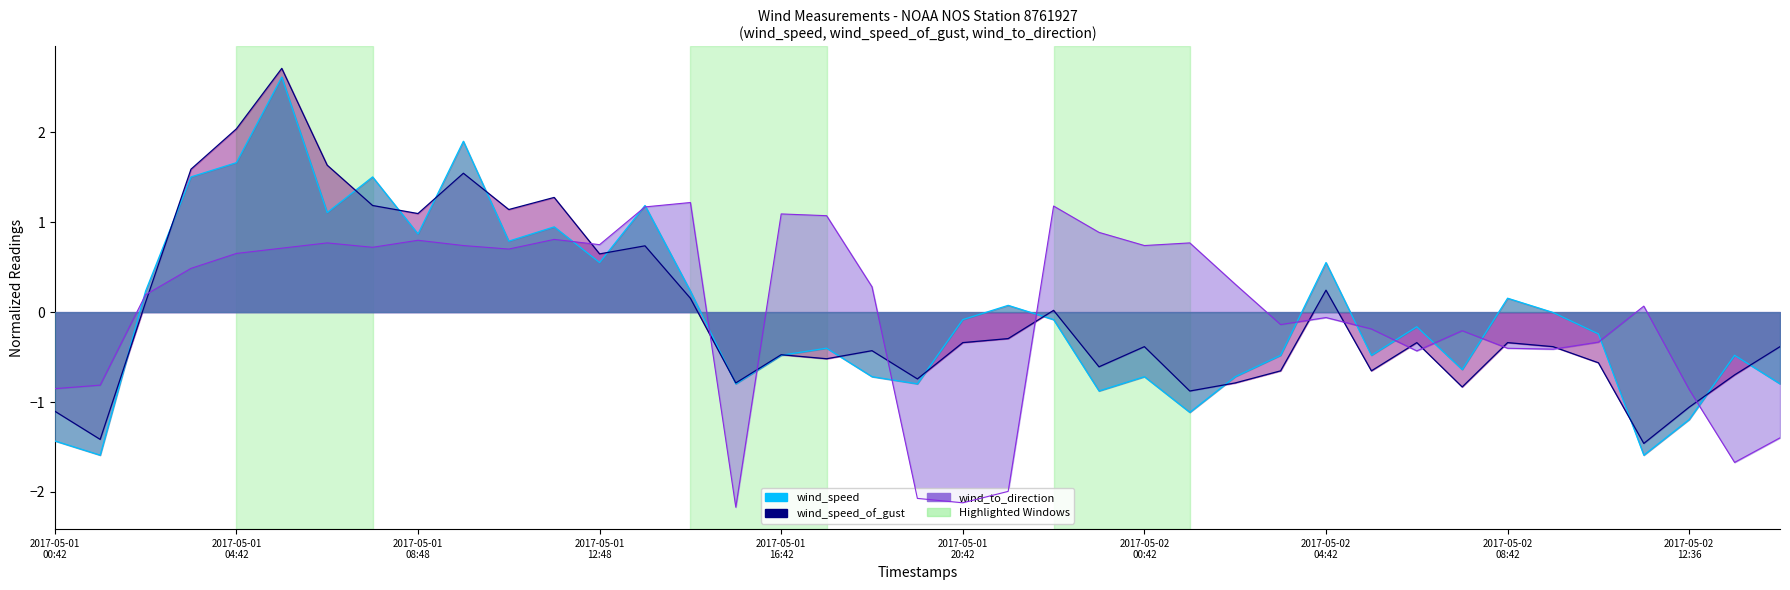

At which label does wind_speed first exceed 0?

2017-05-01T02:42